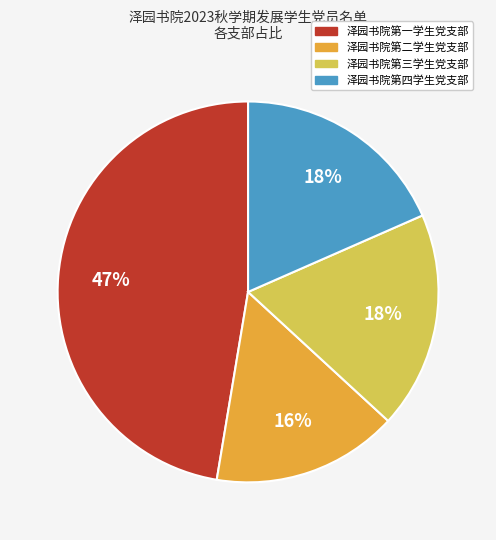

Is there a majority slice in this chart?

No